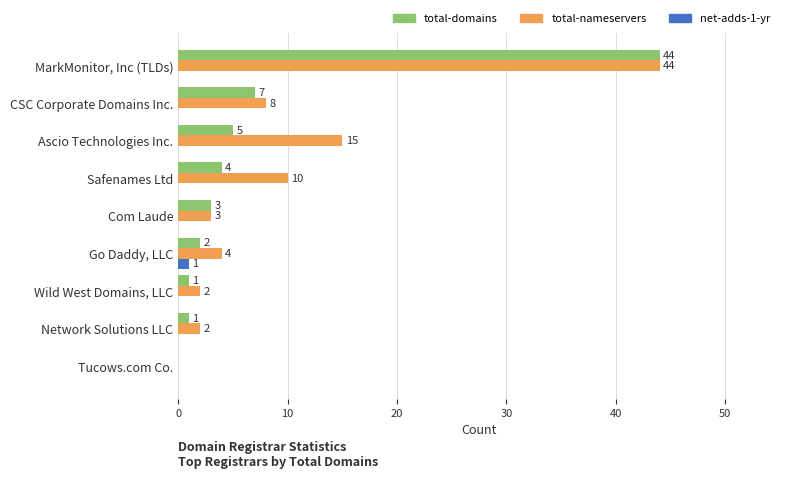

Is it true that total-domains equals 2 at Go Daddy, LLC?

True